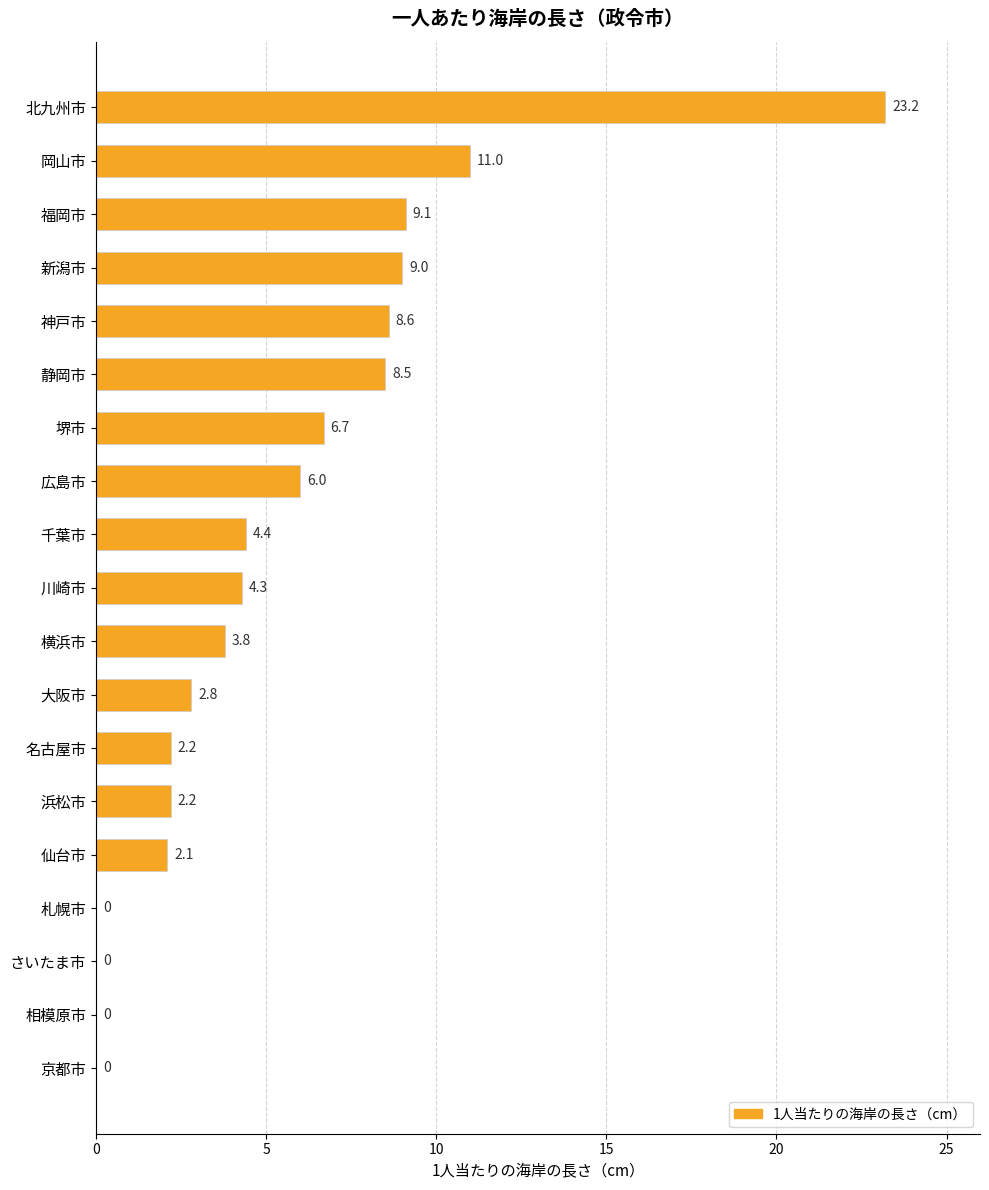

Where is the data nearest to the value 11?

岡山市